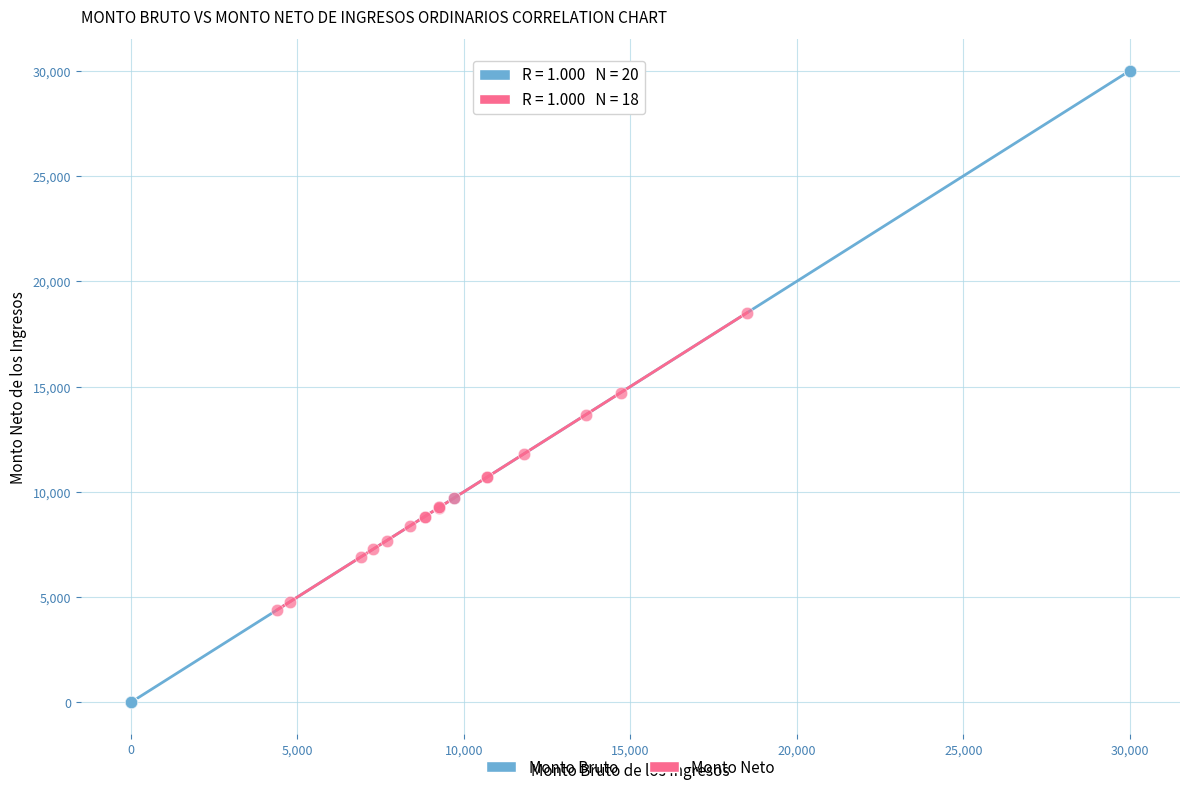

Which series reaches the maximum Y coordinate?

Monto Bruto